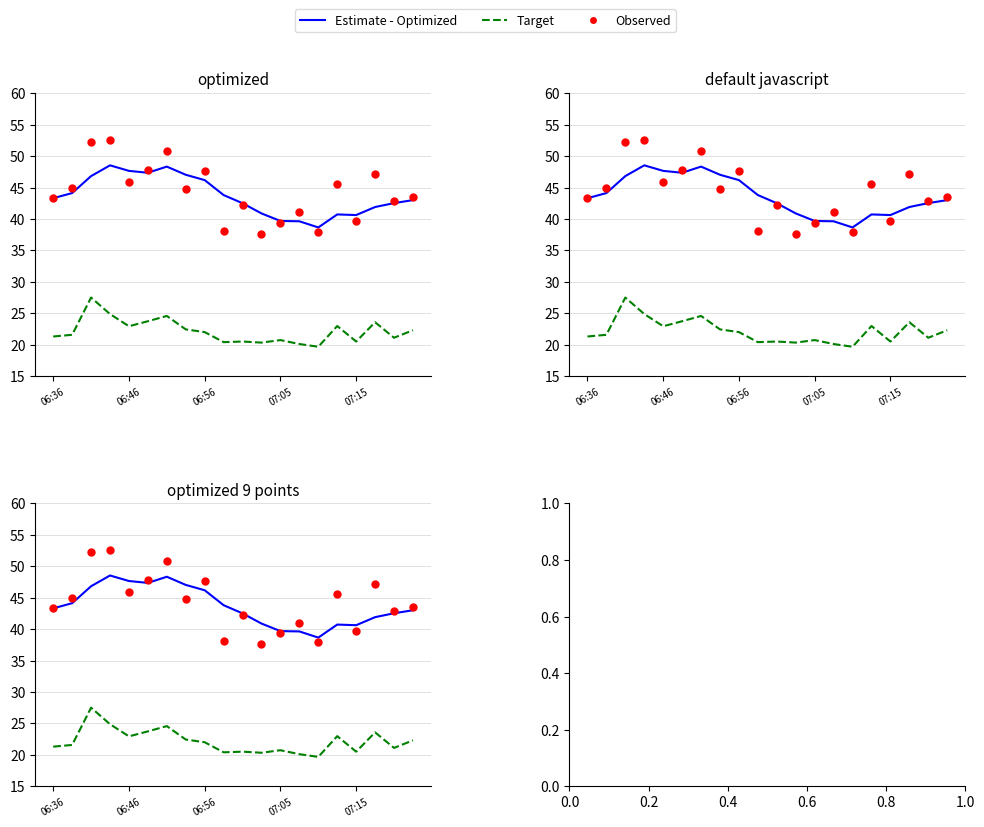

Which series has the largest Y range (max minus min)?

Observed